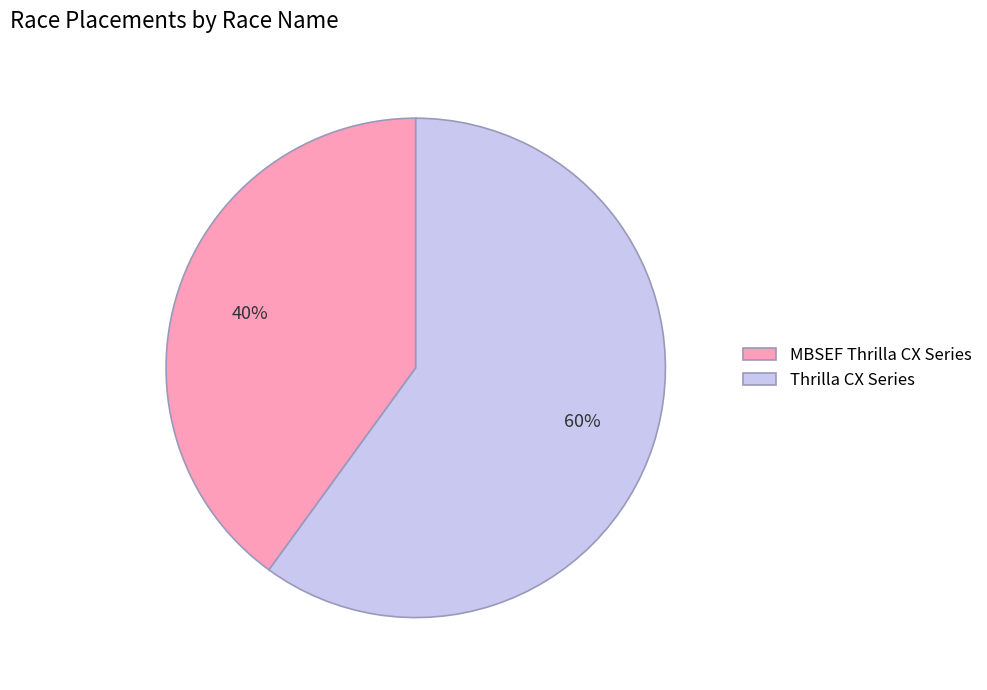

To the nearest percent, what is the difference between the largest and smallest slice percentages?

20%